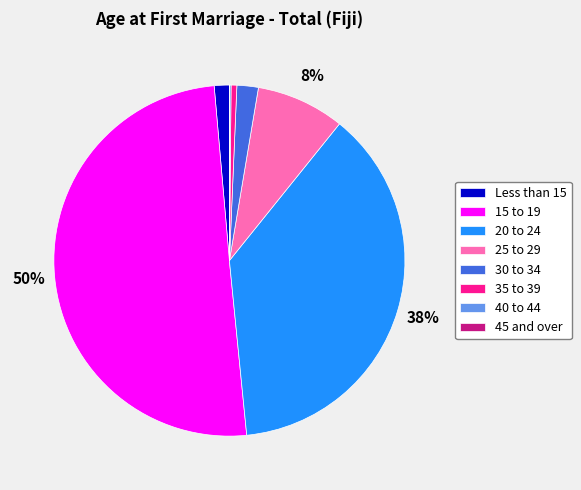

Between 20 to 24 and Less than 15, which is larger?

20 to 24